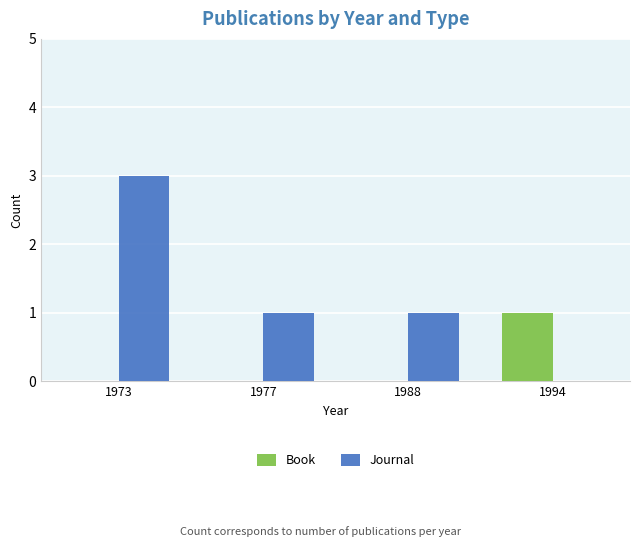

Count the number of categories in the chart.

4